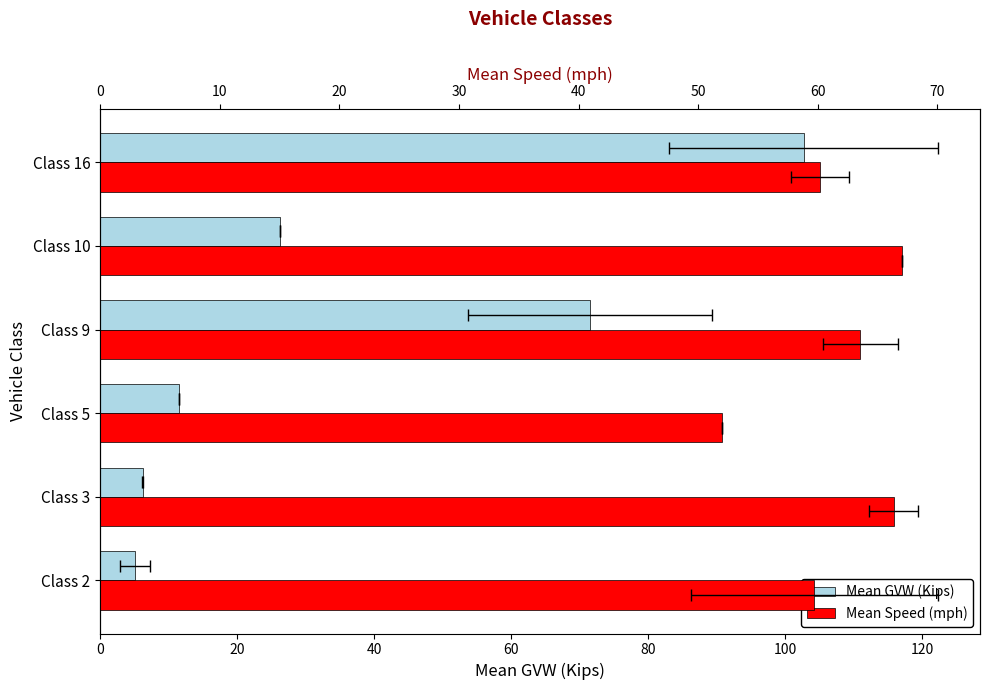

What is the sum of the Mean GVW (Kips) values at Class 16 and Class 10?

129.1